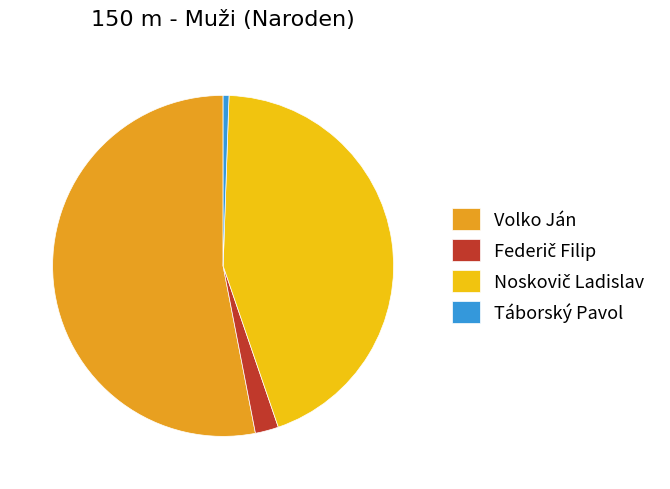

Which category has the biggest portion of the pie?

Volko Ján